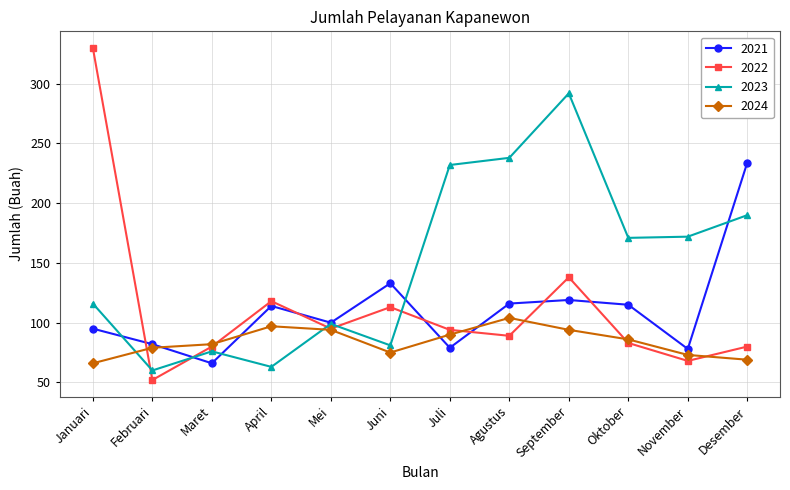

Which series has the widest spread of values?

2022